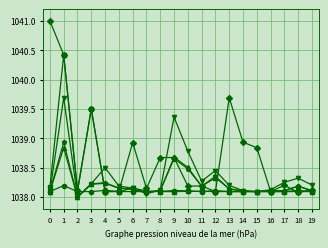

What is the smallest value displayed?

1038.0